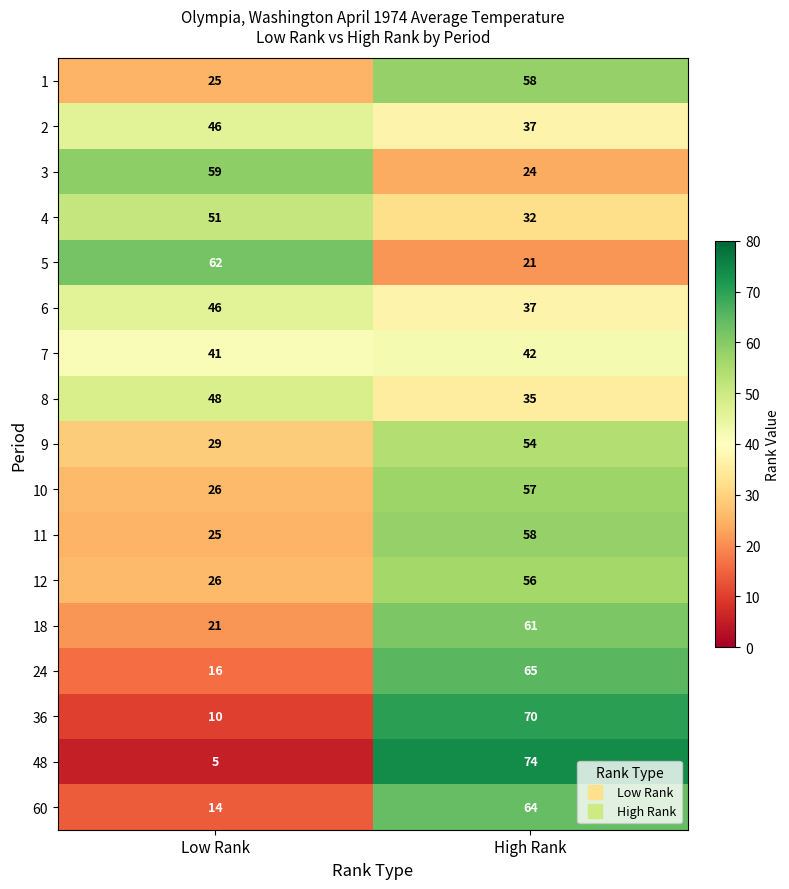

Rank the categories by 18 value from highest to lowest.

High Rank, Low Rank